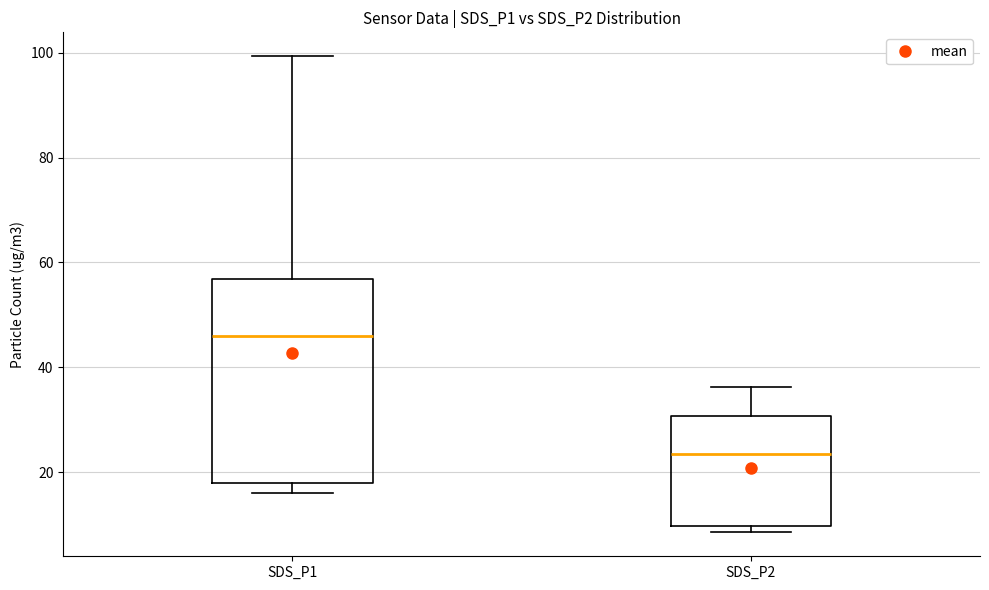

Comparing the boxes themselves (not the whiskers), which one is the tallest?

SDS_P1